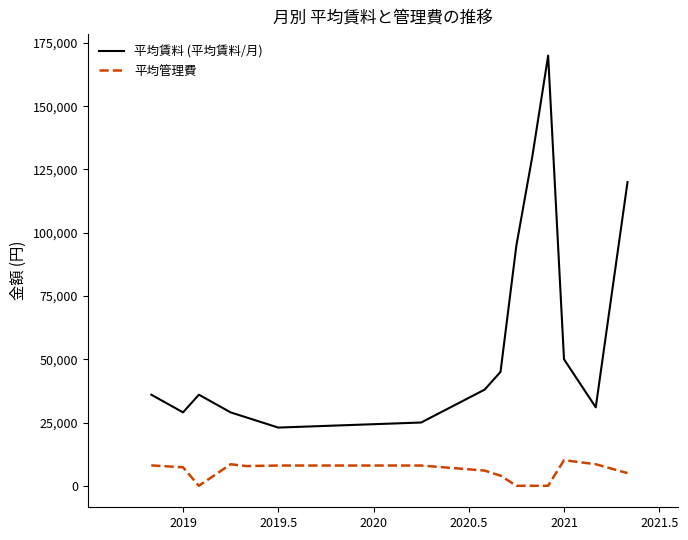

Which series has the largest range (max minus min)?

平均賃料 (平均賃料/月)